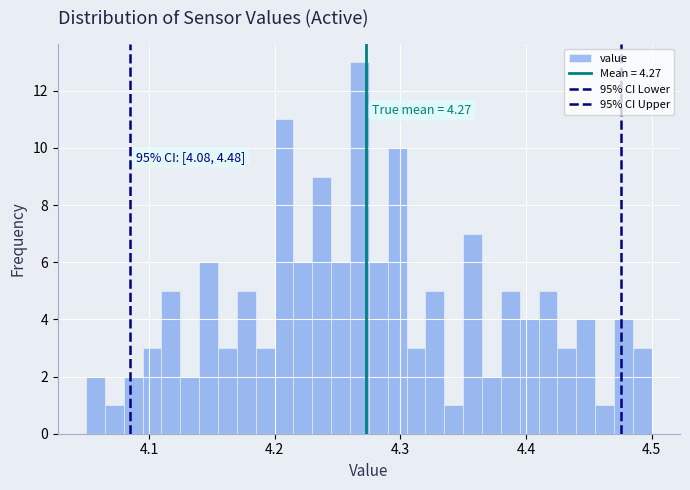

Around what value on the x-axis is the tallest bar? Give the approximate position of its centre, as read against the axis.

4.27